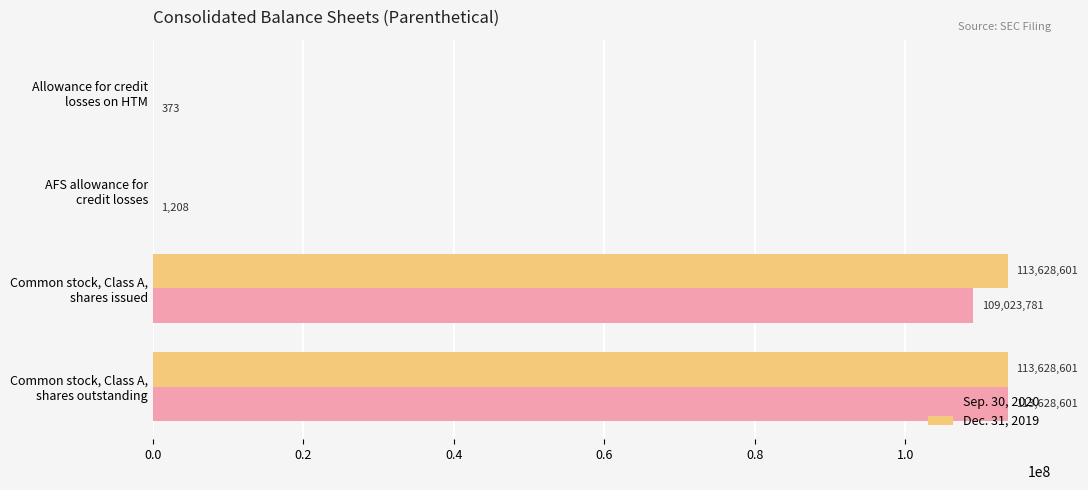

Which series has the largest total across all categories?

Dec. 31, 2019